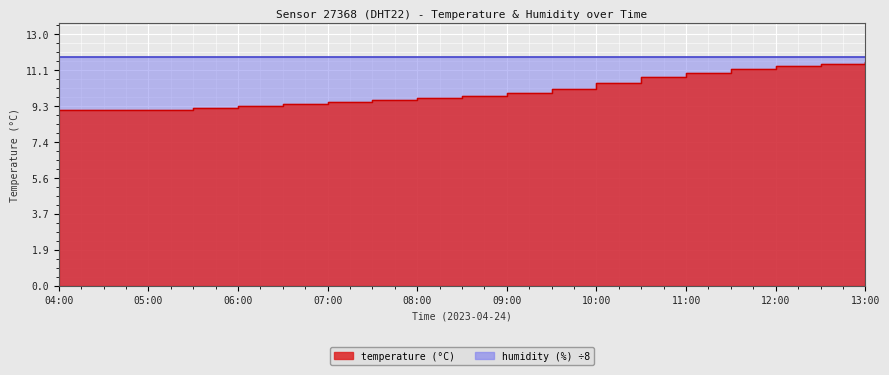

What is the smallest value displayed?

9.1